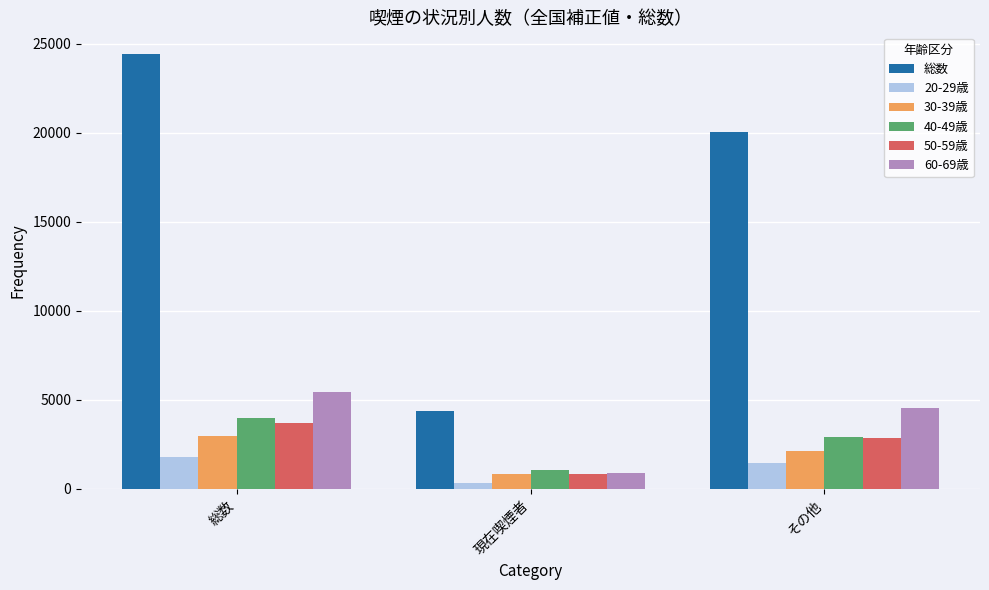

What is the difference between the 総数 values at 現在喫煙者 and その他?

15719